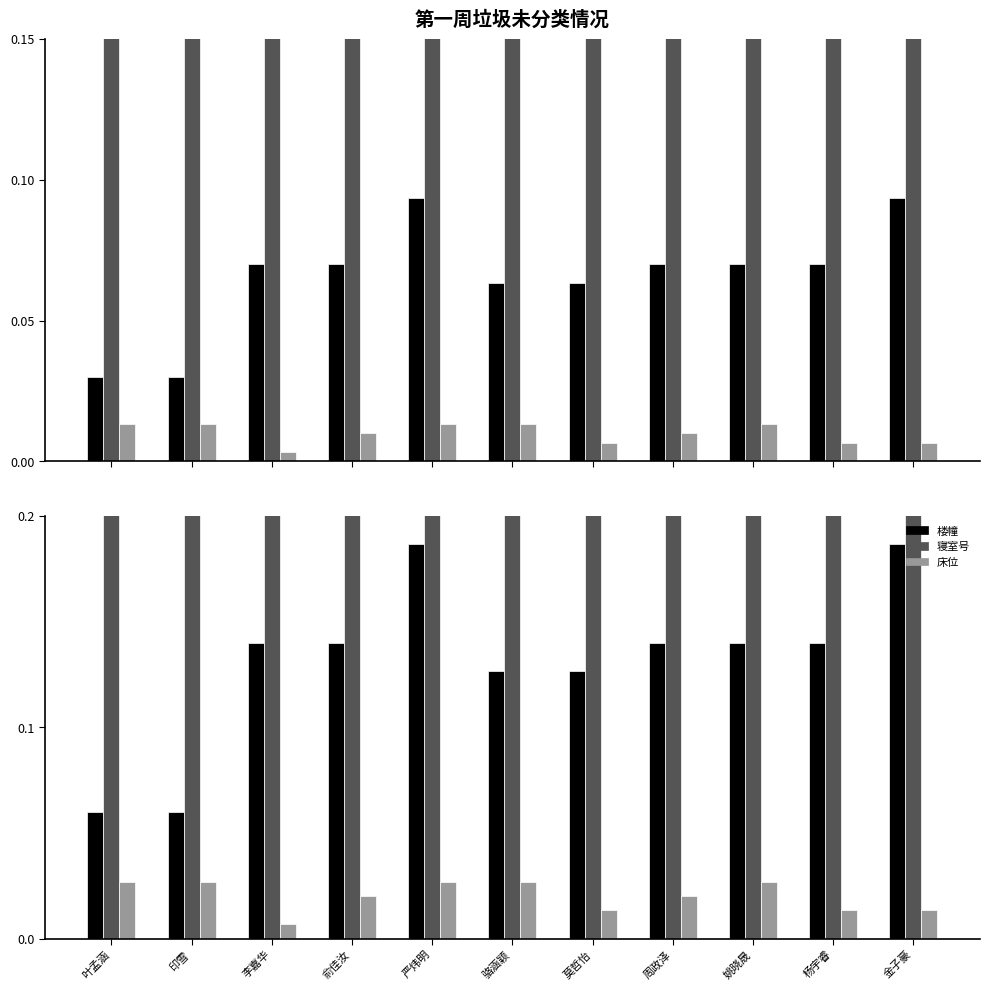

What are all the series names shown in the legend?

楼幢, 寝室号, 床位